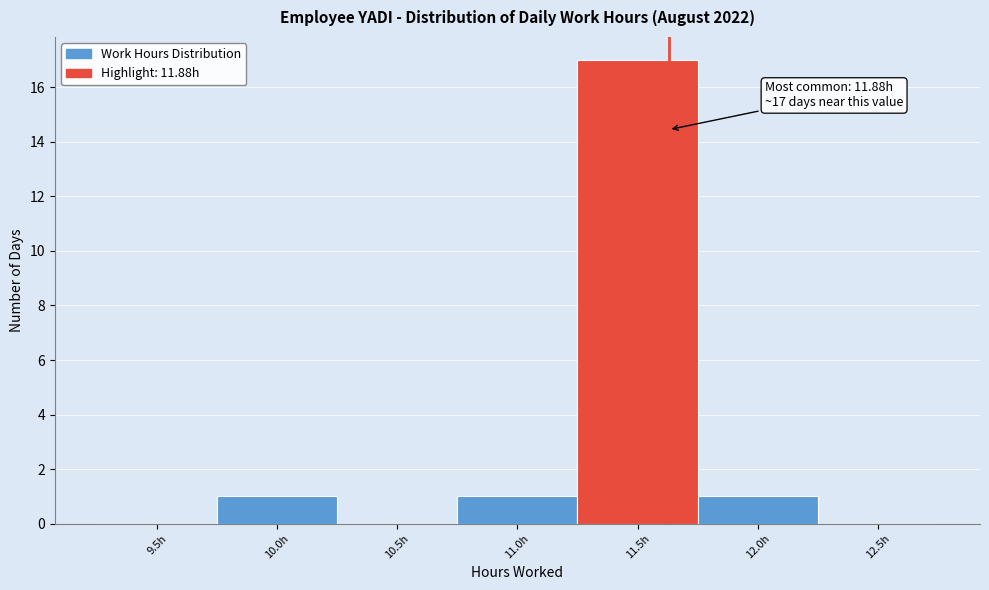

Reading right to left, transcribe all the data shown in this chart.

12.5h=0	12.0h=1	11.5h=17	11.0h=1	10.5h=0	10.0h=1	9.5h=0